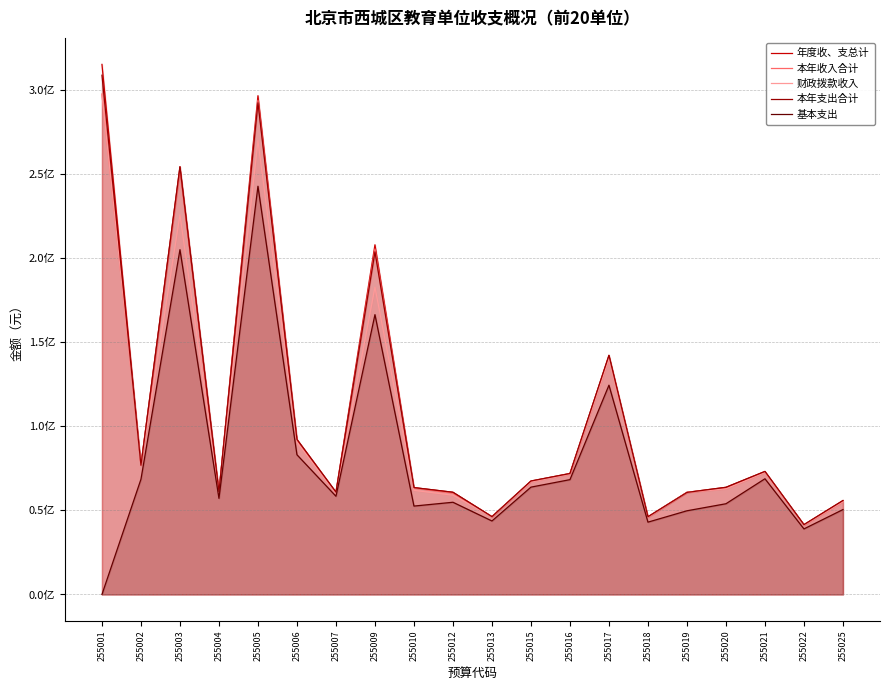

List the series in order of their peak value, lowest first.

基本支出, 本年收入合计, 财政拨款收入, 本年支出合计, 年度收、支总计